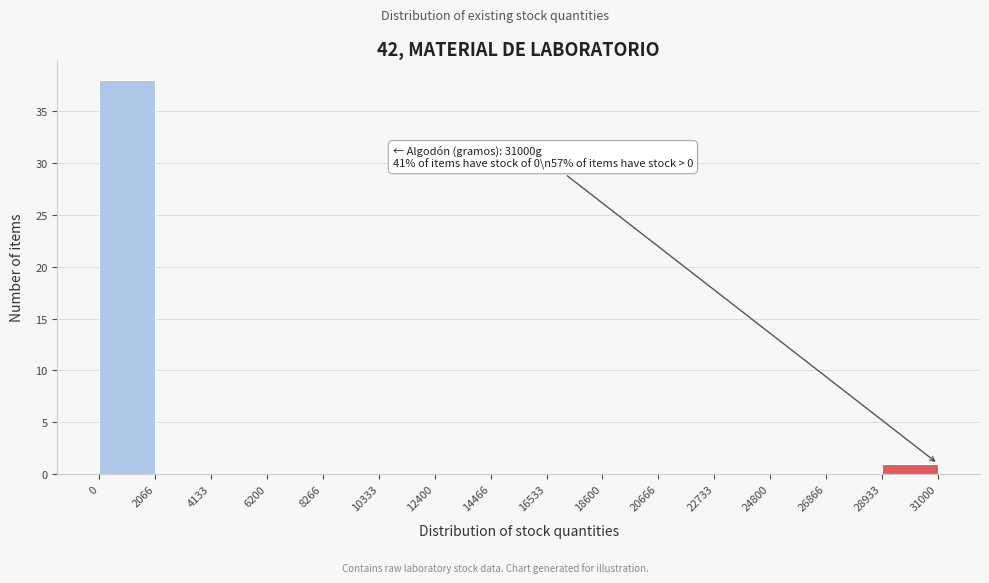

Over which range of the x-axis is the bar tallest?

0 to 2066